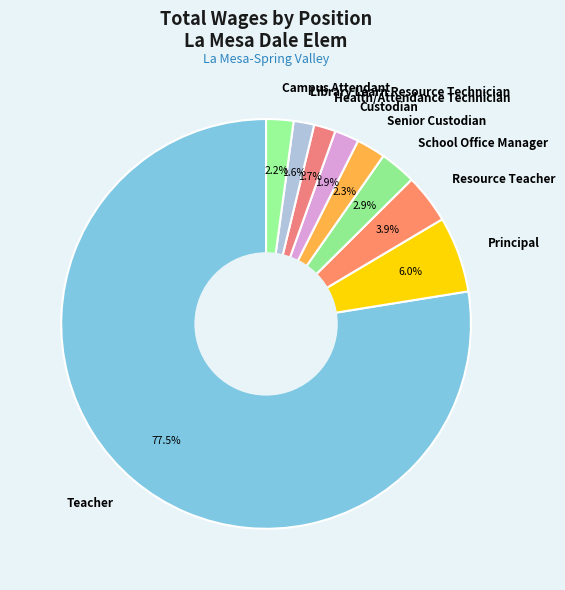

Does Resource Teacher represent more than half of the total?

No